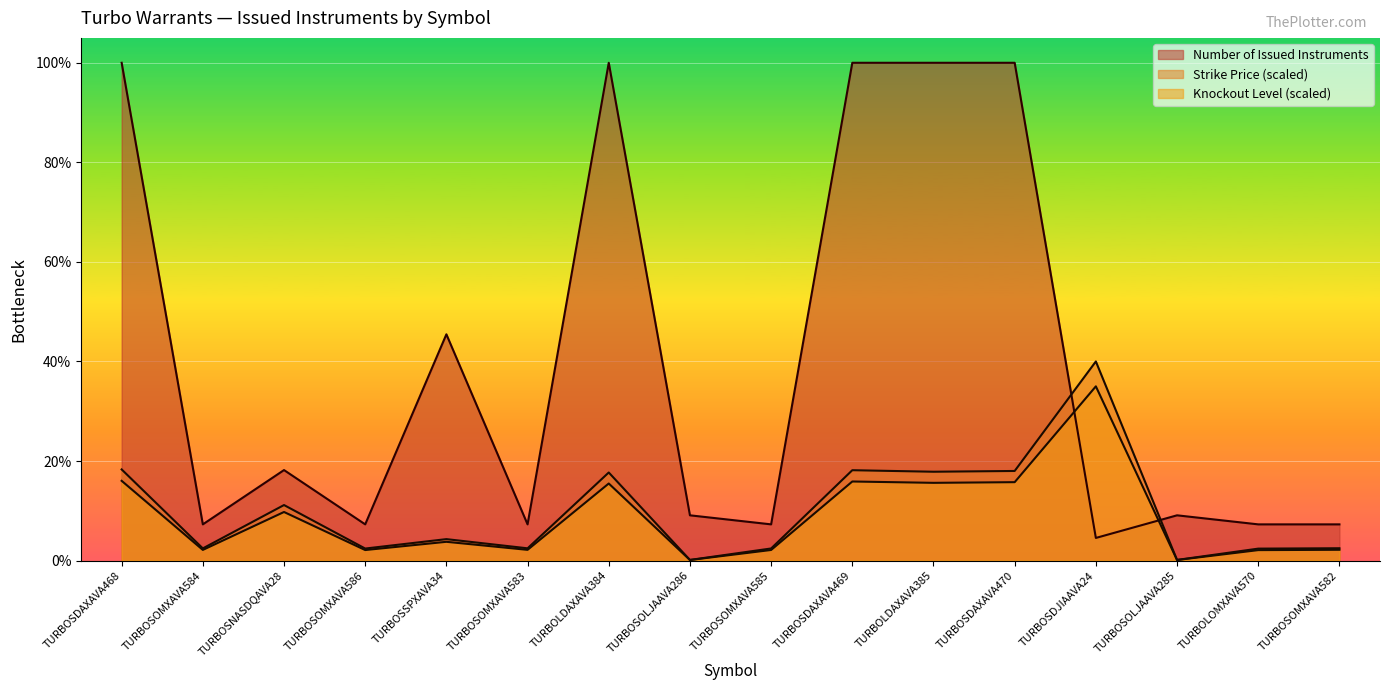

How many times do Number of Issued Instruments and Knockout Level cross each other?

2